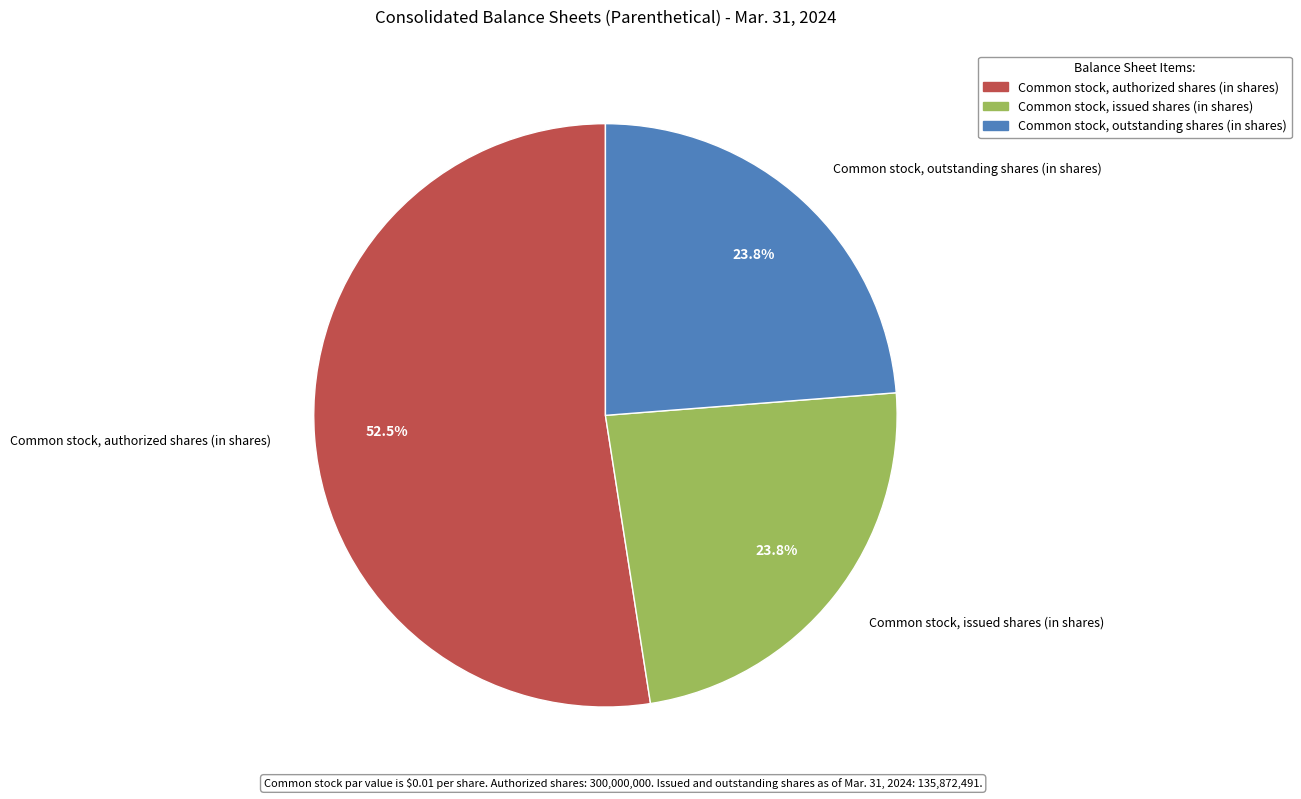

To the nearest percent, what percentage of the pie is Common stock, issued shares (in shares)?

24%